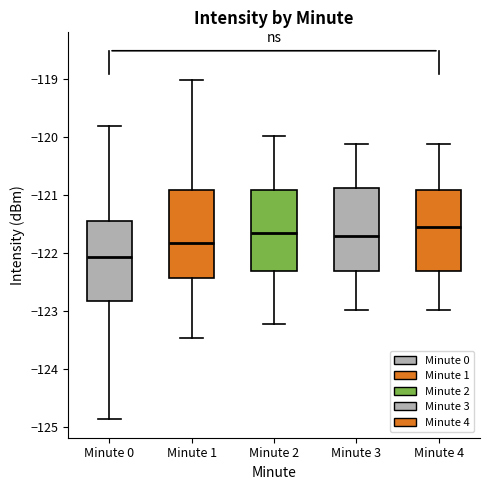

Reading left to right, transcribe this box plot: for each box, give where its median line is, the range the box spans, and where its two whiskers end, as read against the y-axis. The values are not printed on the chart, so give them approximately, as read against the axis.

Minute 0: median -122.1, box -122.8 to -121.4, whiskers -124.9 to -119.8
Minute 1: median -121.8, box -122.4 to -120.9, whiskers -123.5 to -119.0
Minute 2: median -121.7, box -122.3 to -120.9, whiskers -123.2 to -120.0
Minute 3: median -121.7, box -122.3 to -120.9, whiskers -123.0 to -120.1
Minute 4: median -121.6, box -122.3 to -120.9, whiskers -123.0 to -120.1